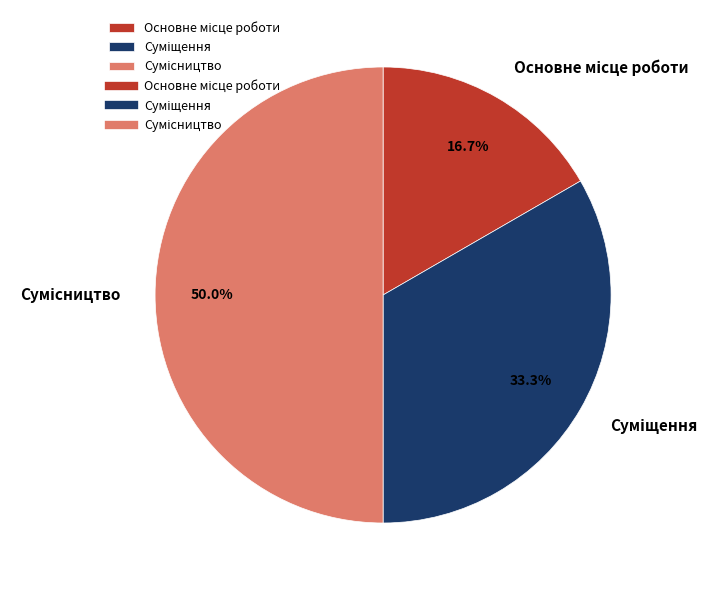

How many slices are in this pie chart?

3